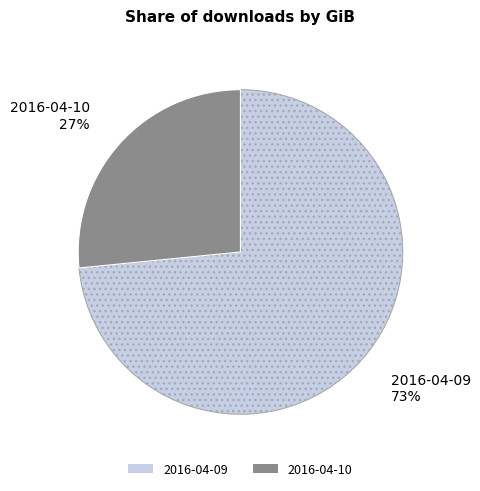

How many slices are in this pie chart?

2